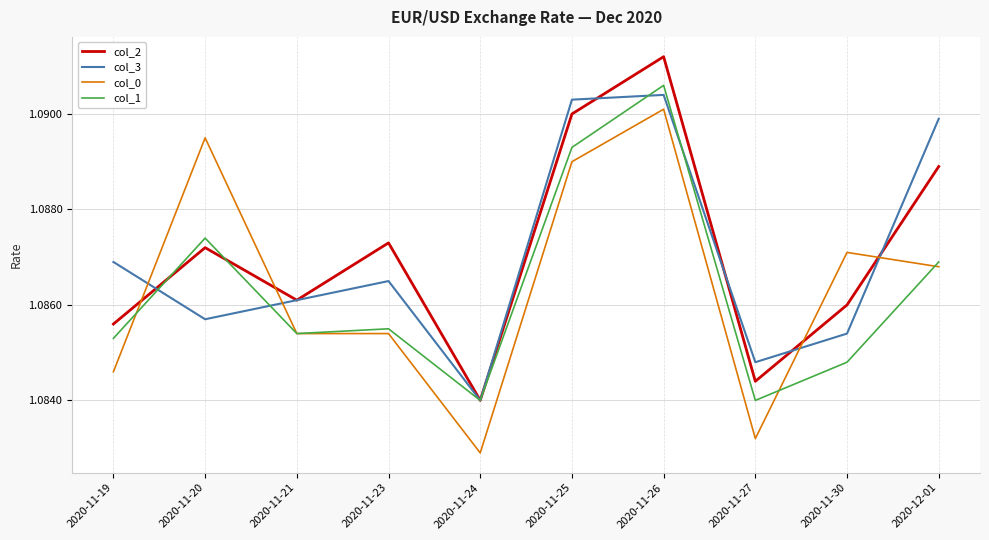

At which label does col_0 reach its peak?

2020-11-26